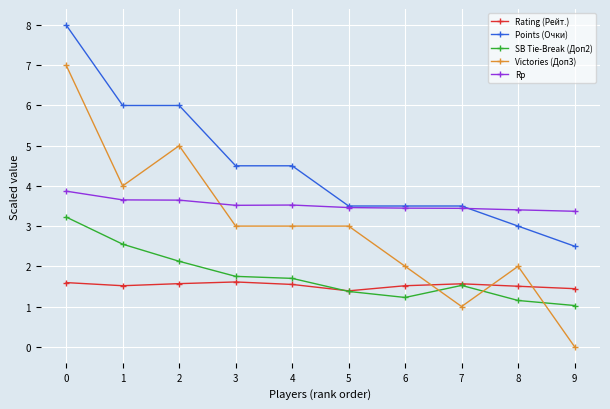

Which series has the largest range (max minus min)?

Victories (Доп3)